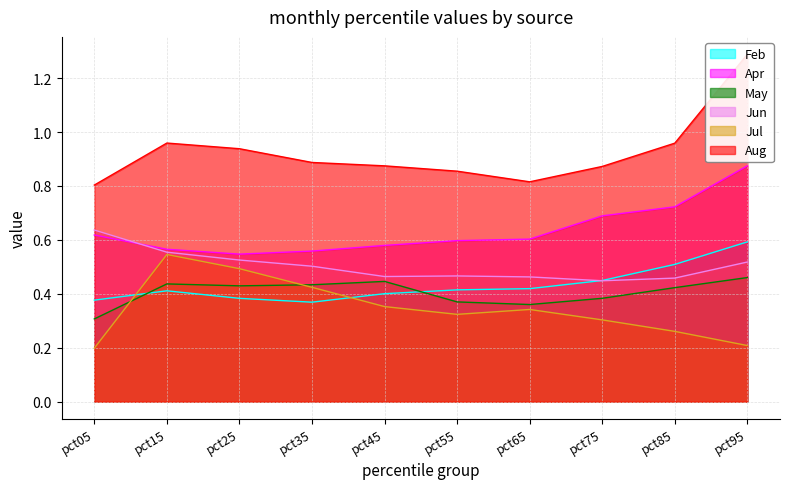

Which series changed the most between pct15 and pct35?

Jul